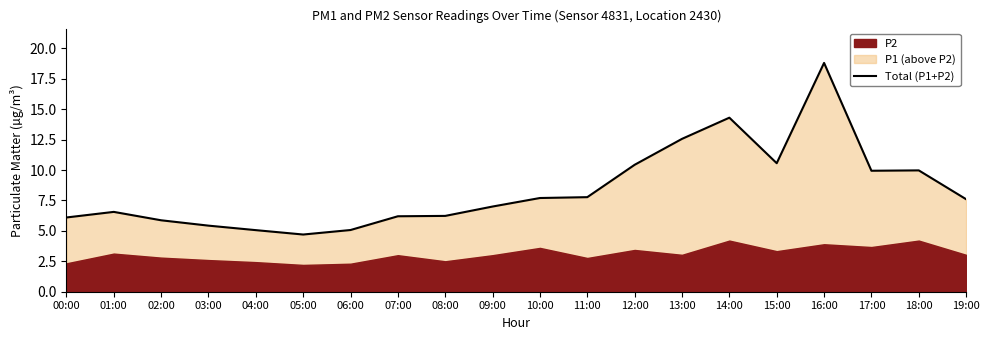

Which category has the lowest value across all series?

05:00